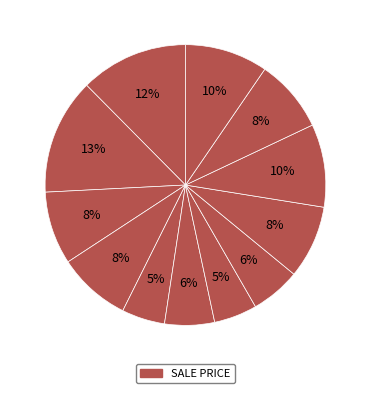

How many slices are in this pie chart?

12